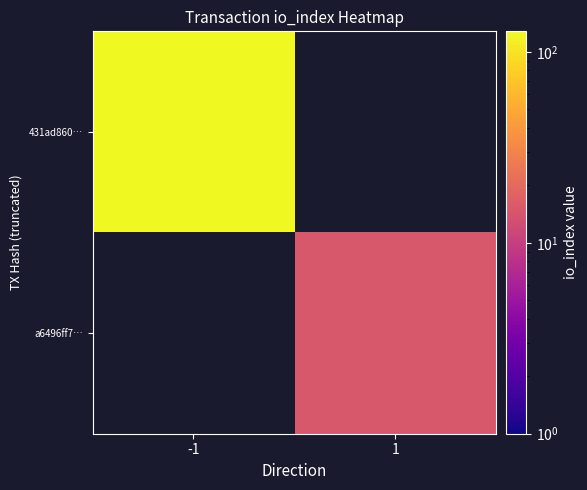

Which series has the widest spread of values?

431ad860…